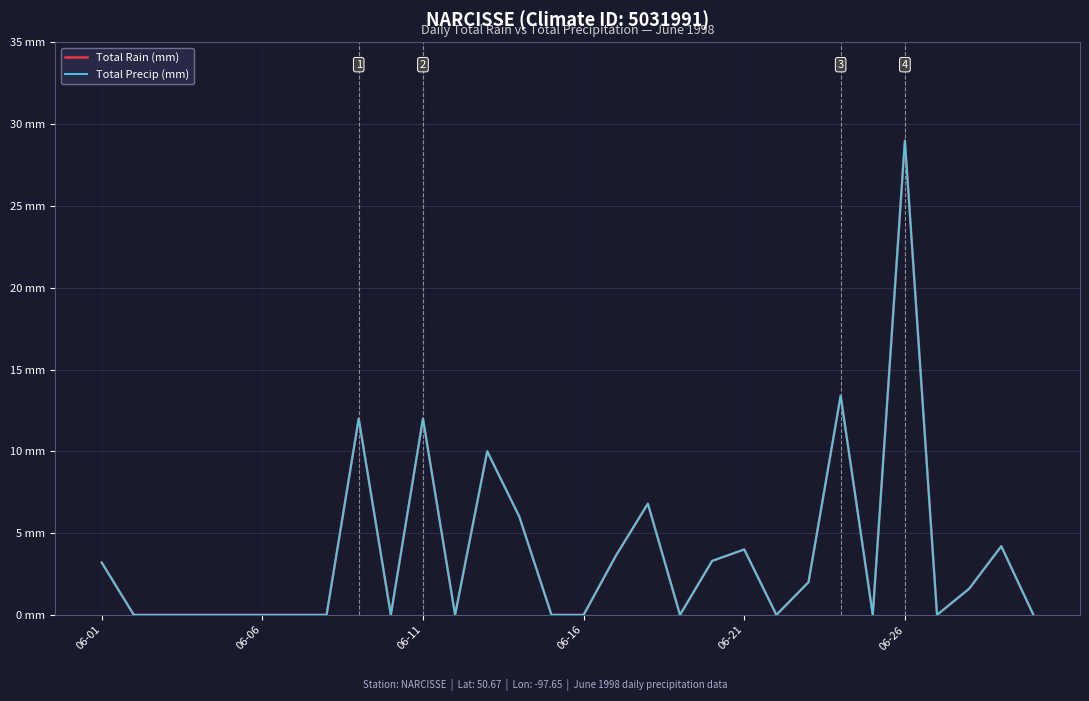

Is this an area chart (filled region under the line)?

No